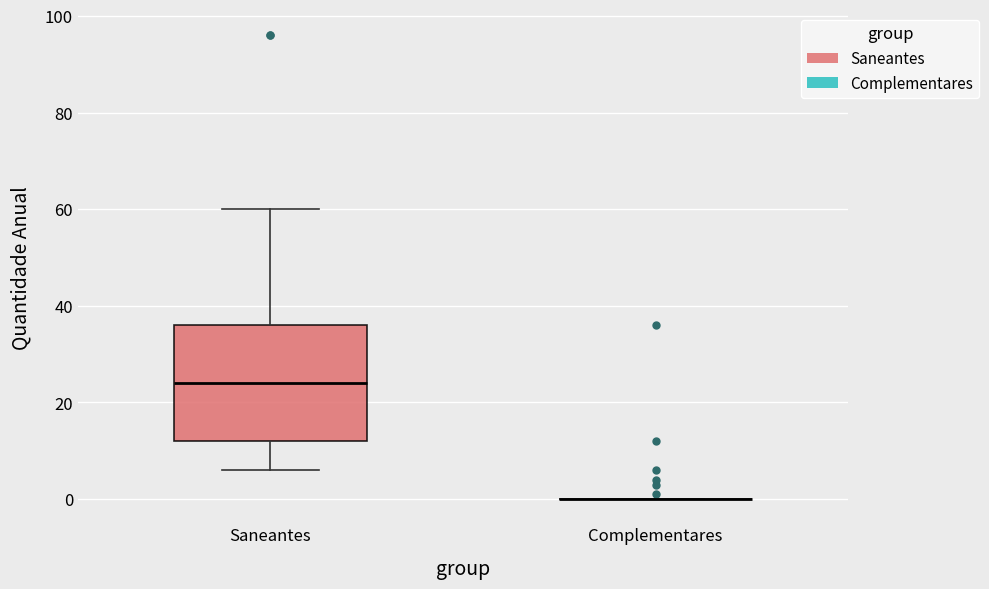

Comparing the boxes themselves (not the whiskers), which one is the tallest?

Saneantes